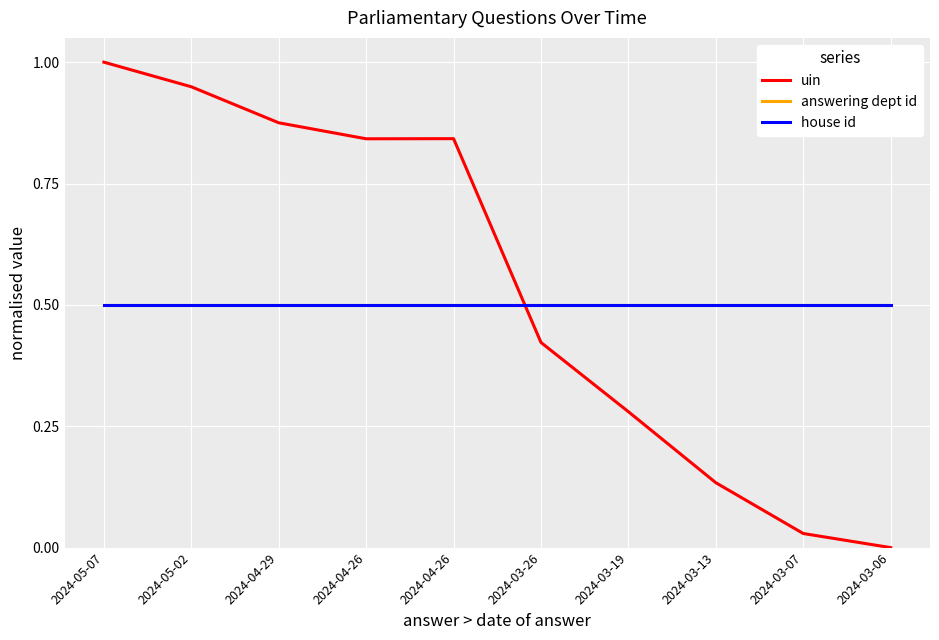

At which label does uin reach its minimum?

2024-03-06